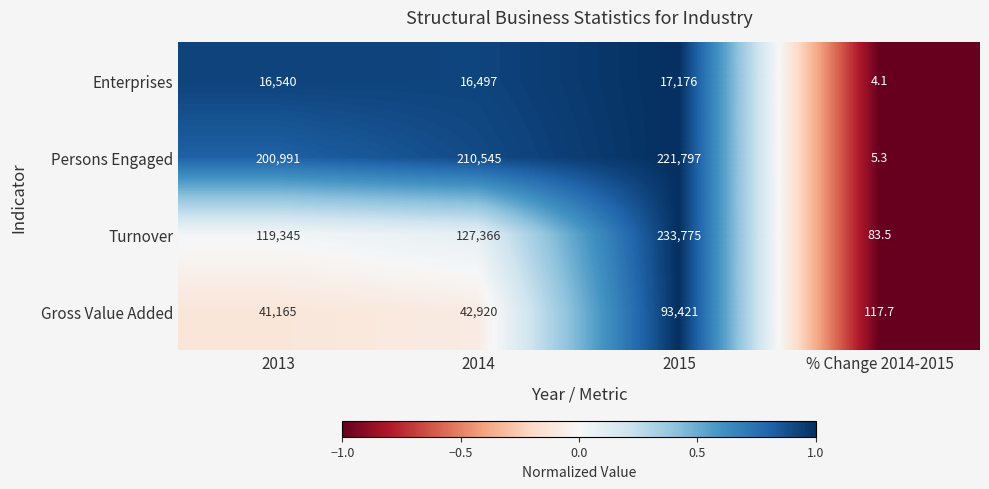

Count the number of categories in the chart.

4